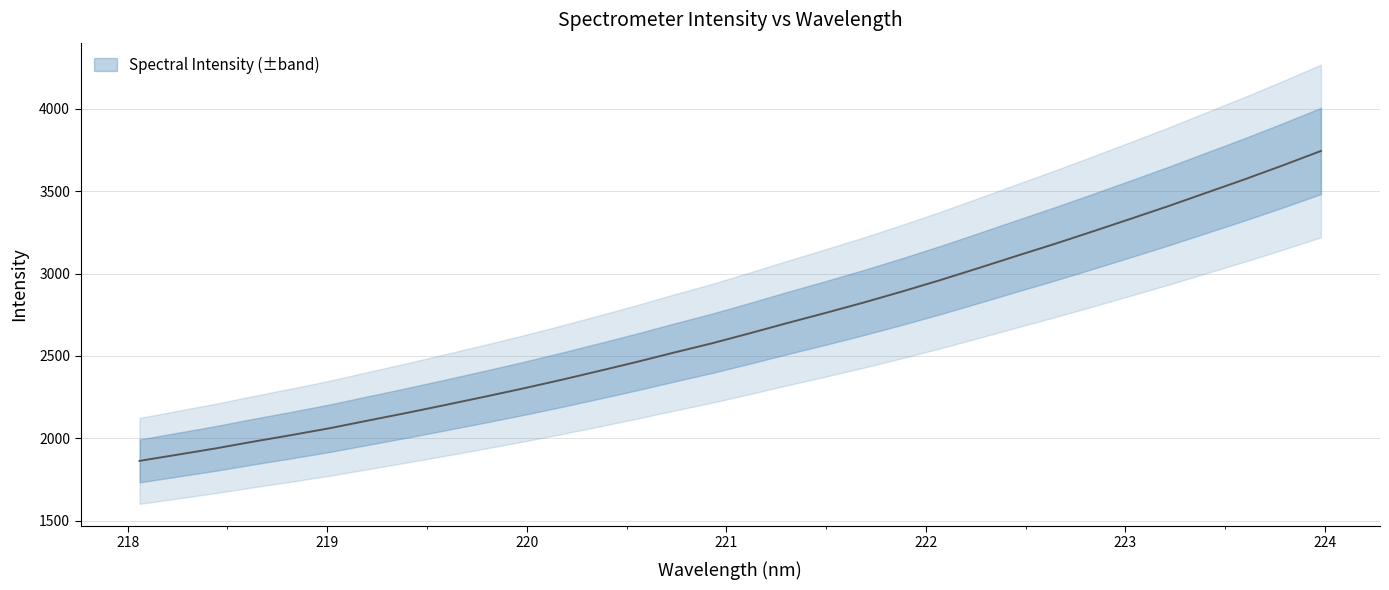

What is the ratio of the value at 222.8355 to the value at 218.0596?

1.7